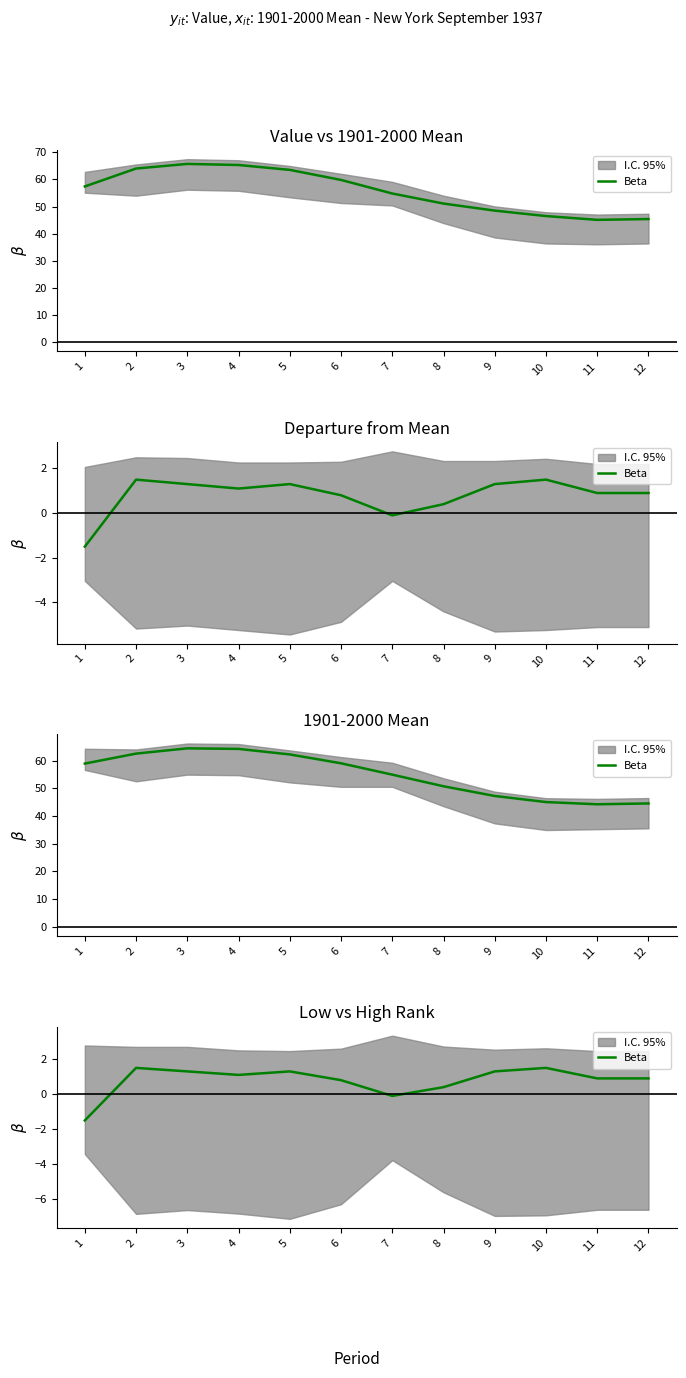

What is the smallest value displayed?

-1.5